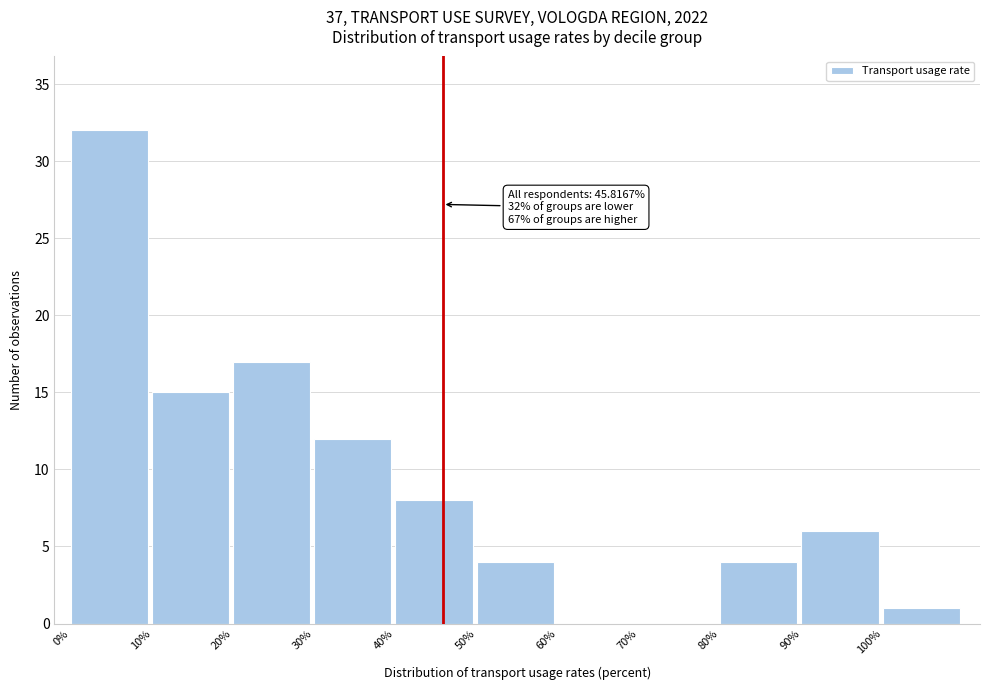

Over which range of the x-axis is the bar tallest?

0 to 10